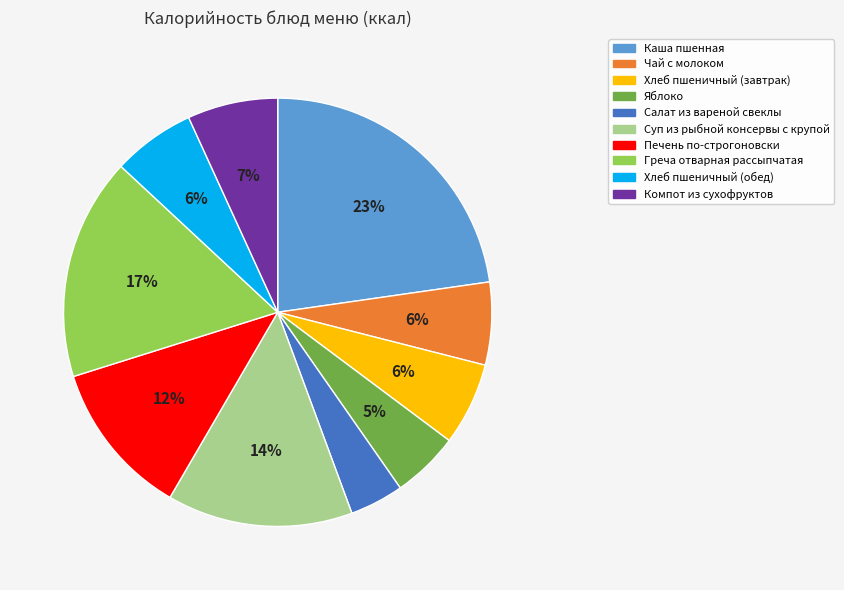

Do Яблоко and Чай с молоком together represent more than half of the pie?

No